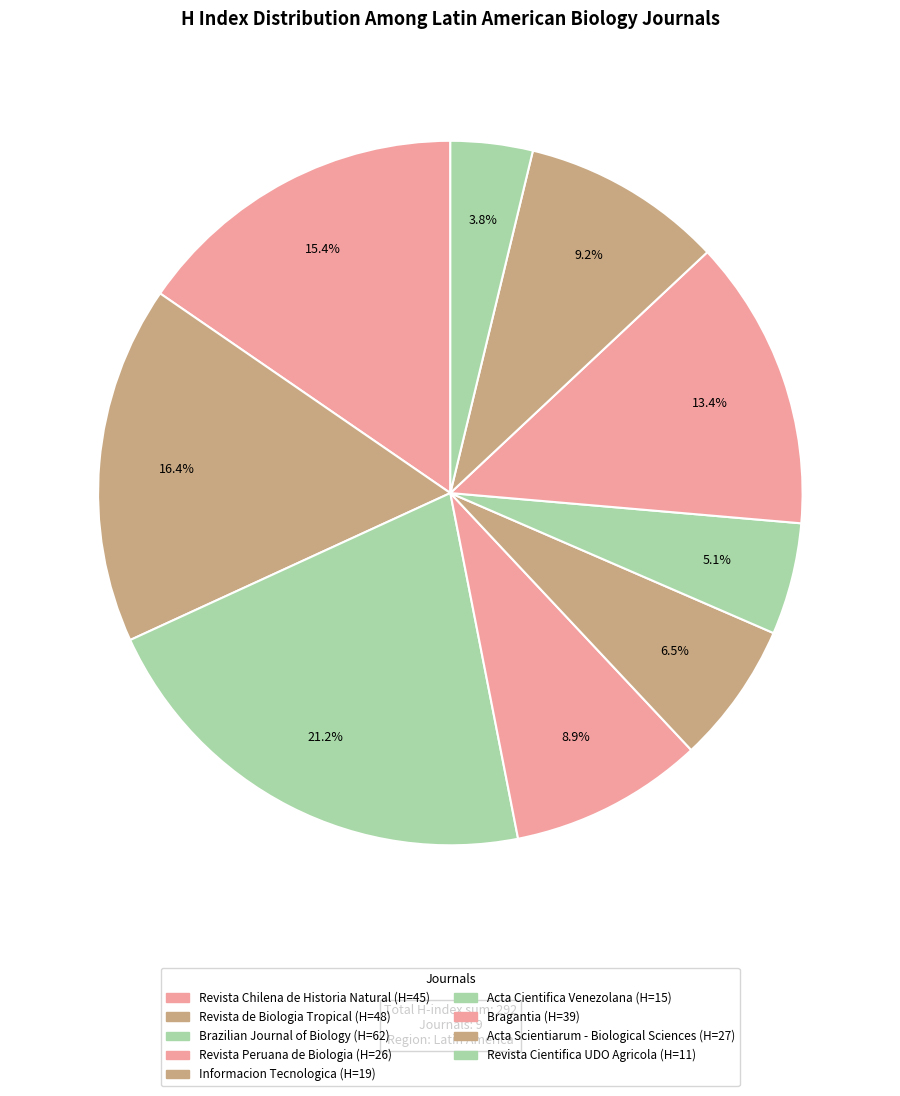

To the nearest percent, what is the average slice percentage?

11%